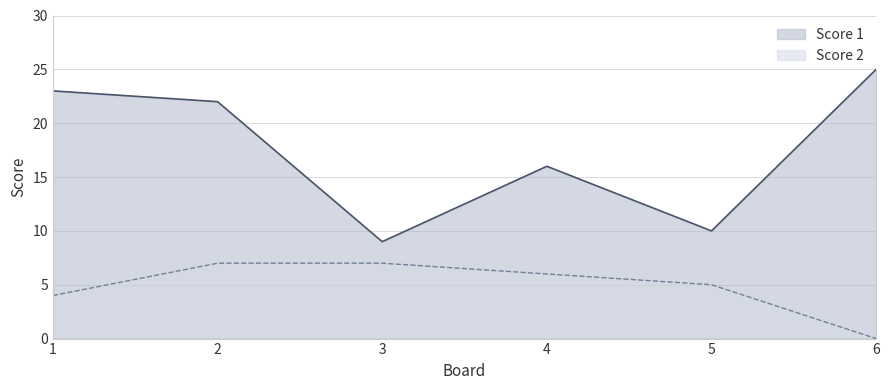

What is the spread (max minus min) of values at 2?

15